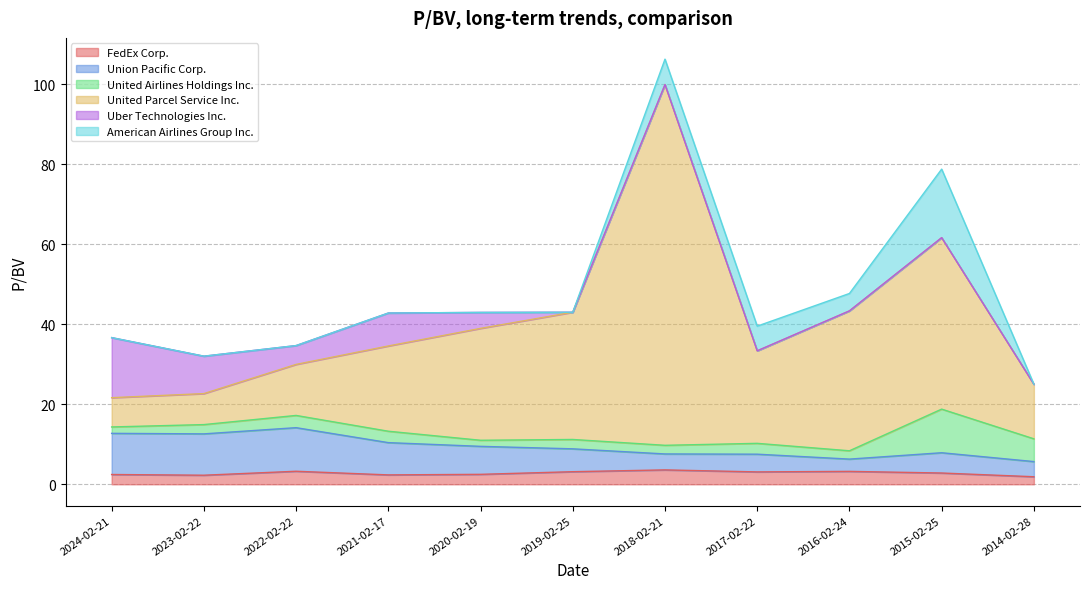

True or false: Union Pacific Corp. and FedEx Corp. intersect in this chart.

False